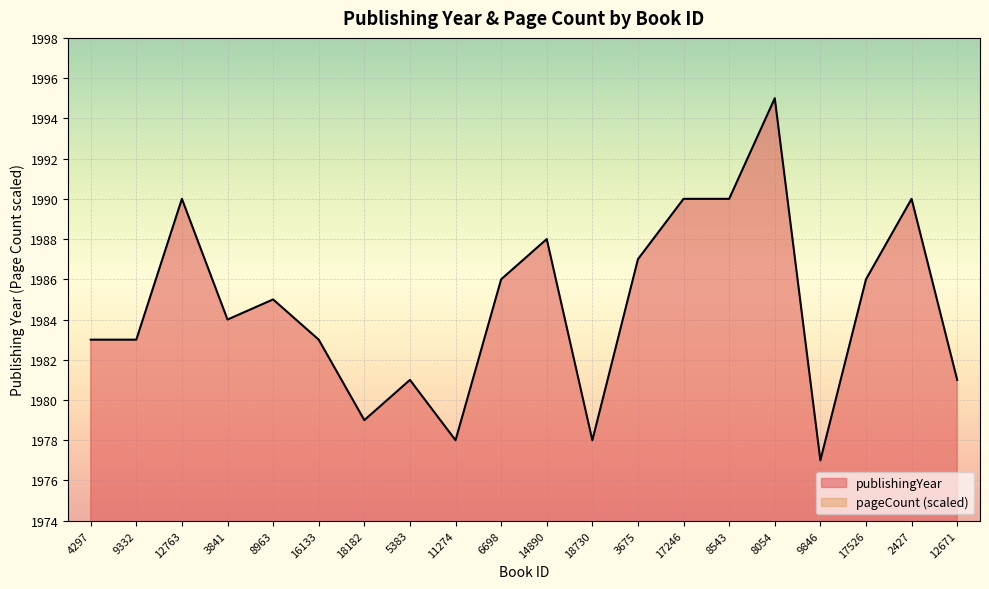

Rank the series by their average value, from highest to lowest.

publishingYear, pageCount